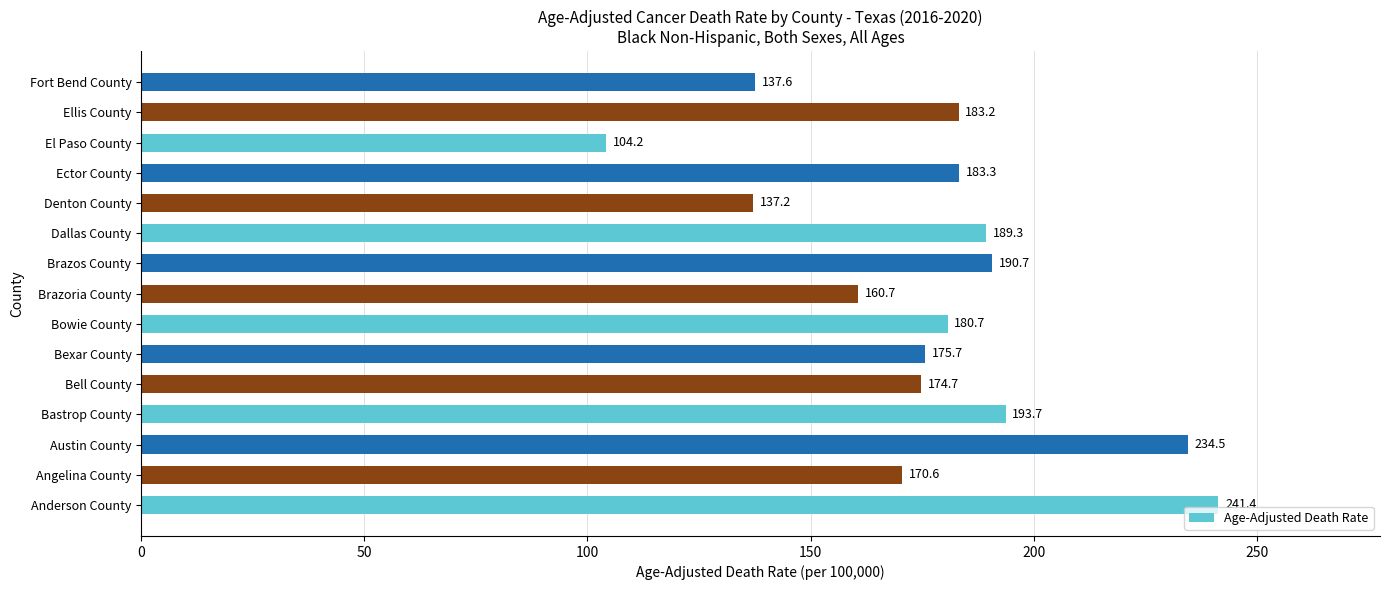

List the labels in order of value, largest first.

Anderson County, Austin County, Bastrop County, Brazos County, Dallas County, Ector County, Ellis County, Bowie County, Bexar County, Bell County, Angelina County, Brazoria County, Fort Bend County, Denton County, El Paso County